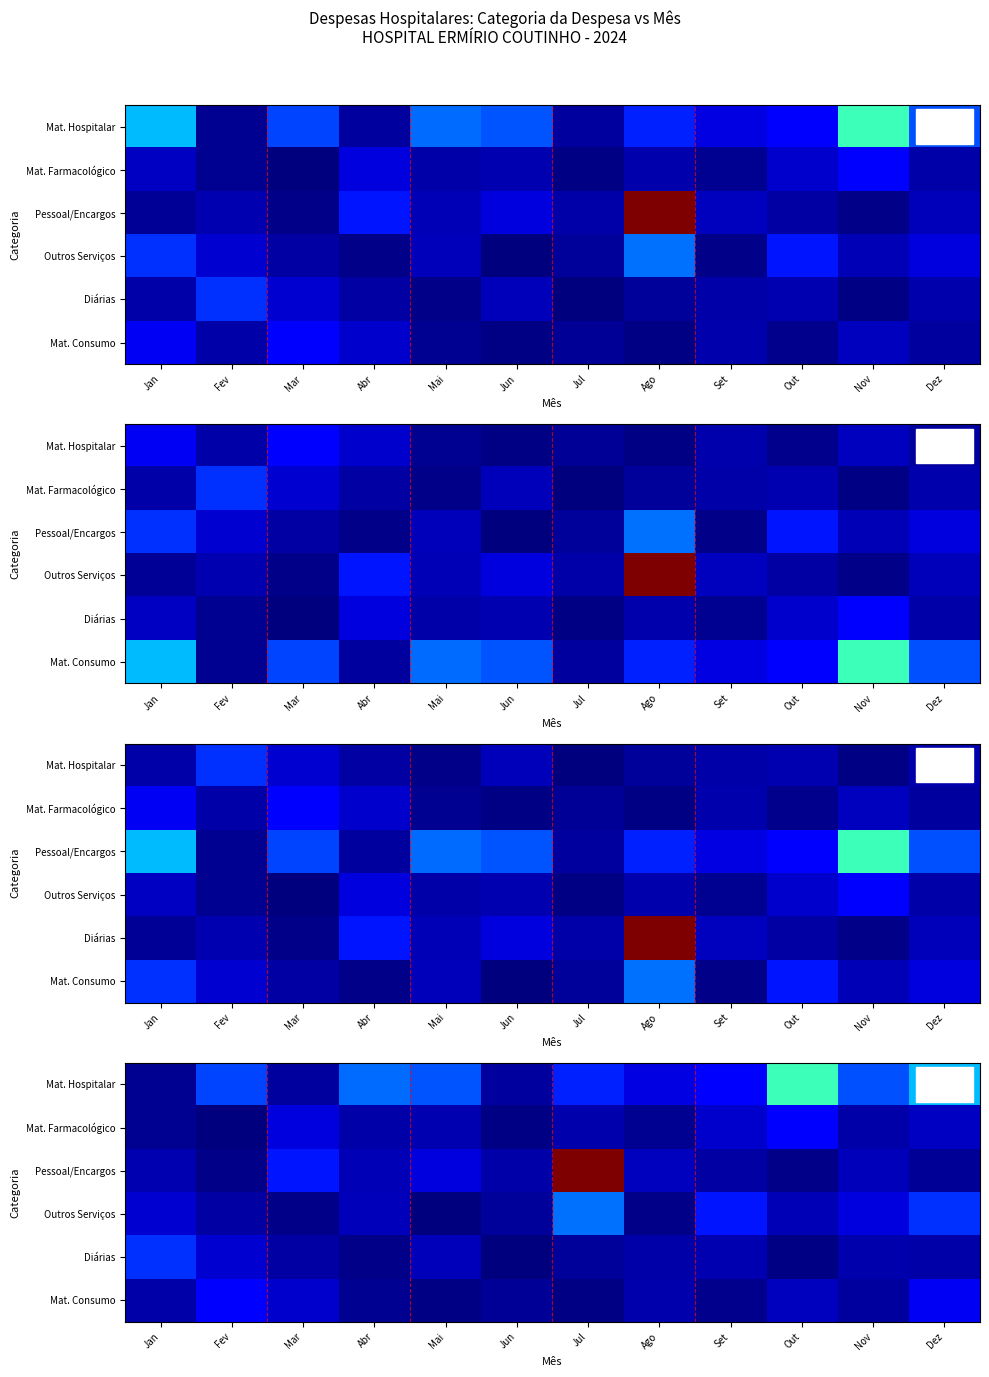

What is the average value of the Mat. Farmacológico series?

632.5